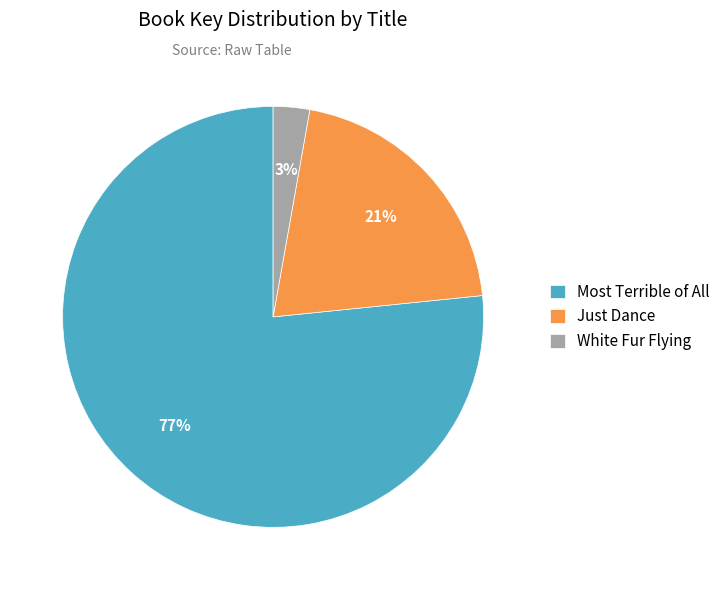

Count the number of slices in the pie.

3